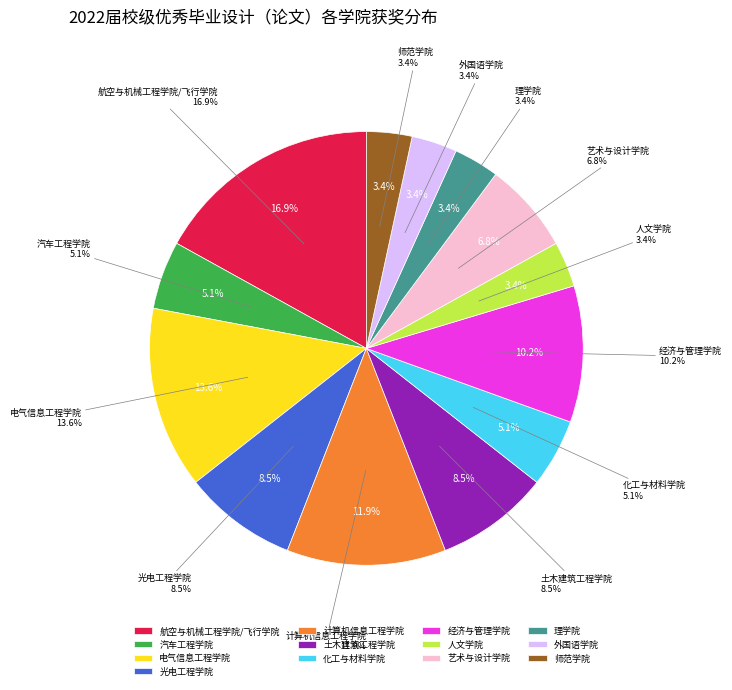

True or false: 理学院 accounts for 1% of the total.

False